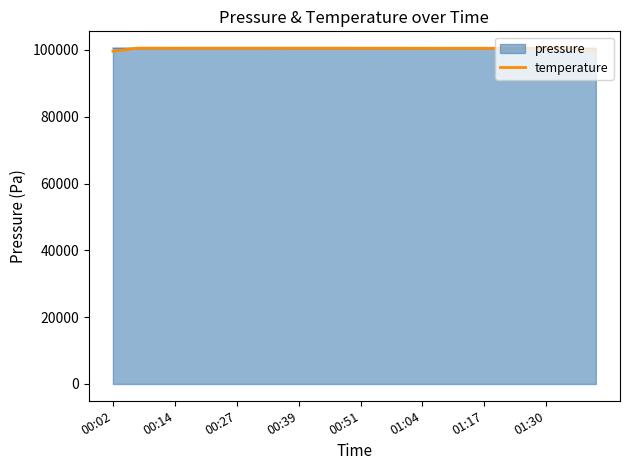

What is the lowest value of the pressure series?

100466.0